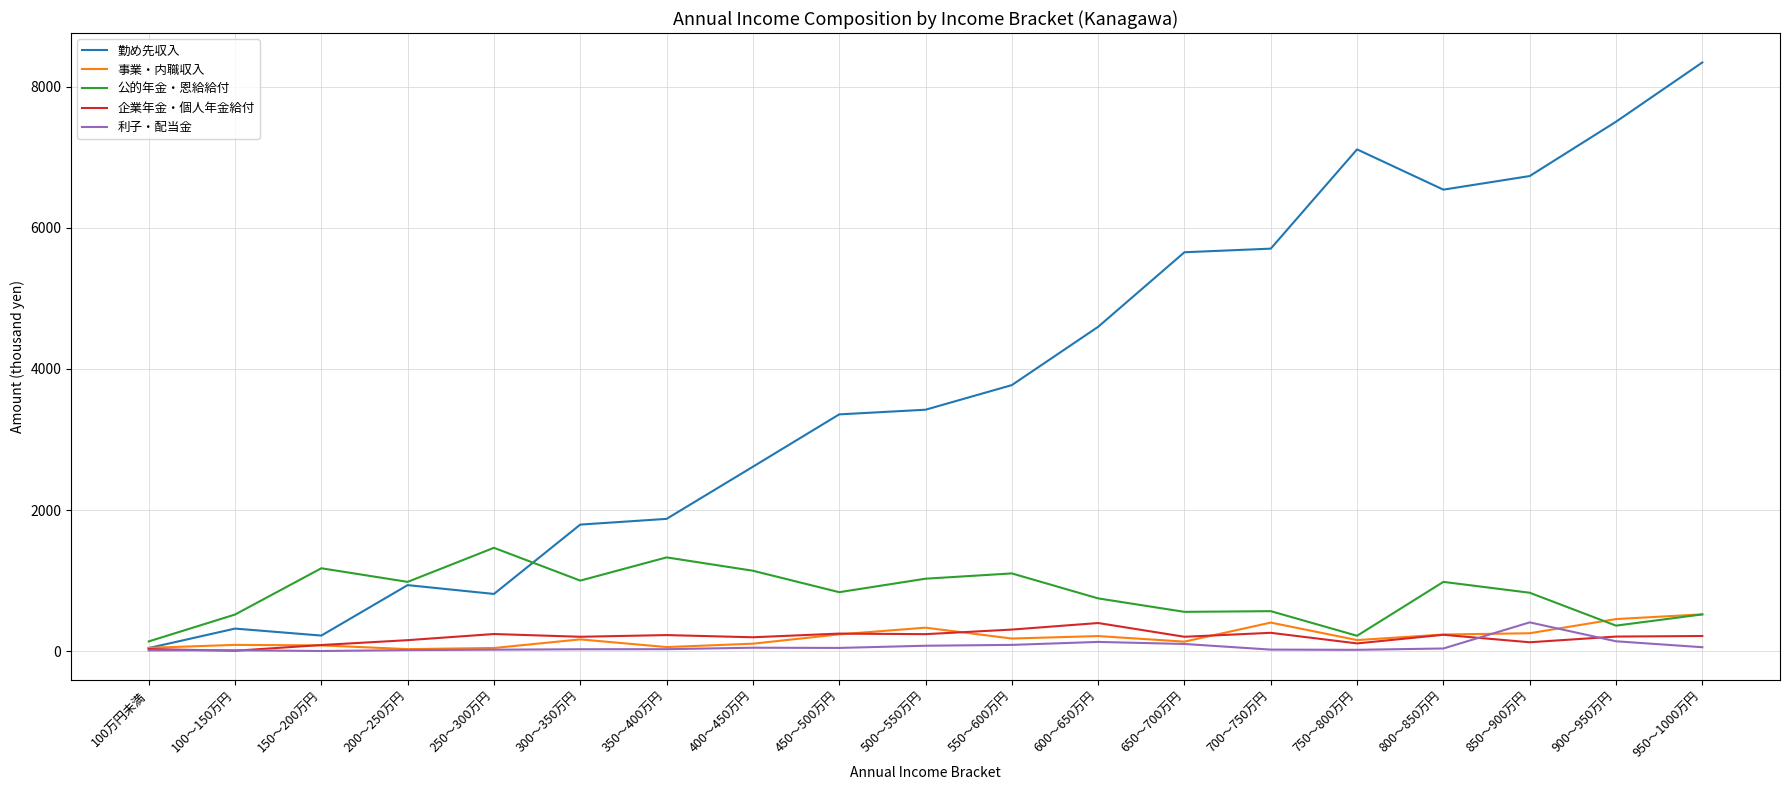

Which series changed the most between 500～550万円 and 650～700万円?

勤め先収入